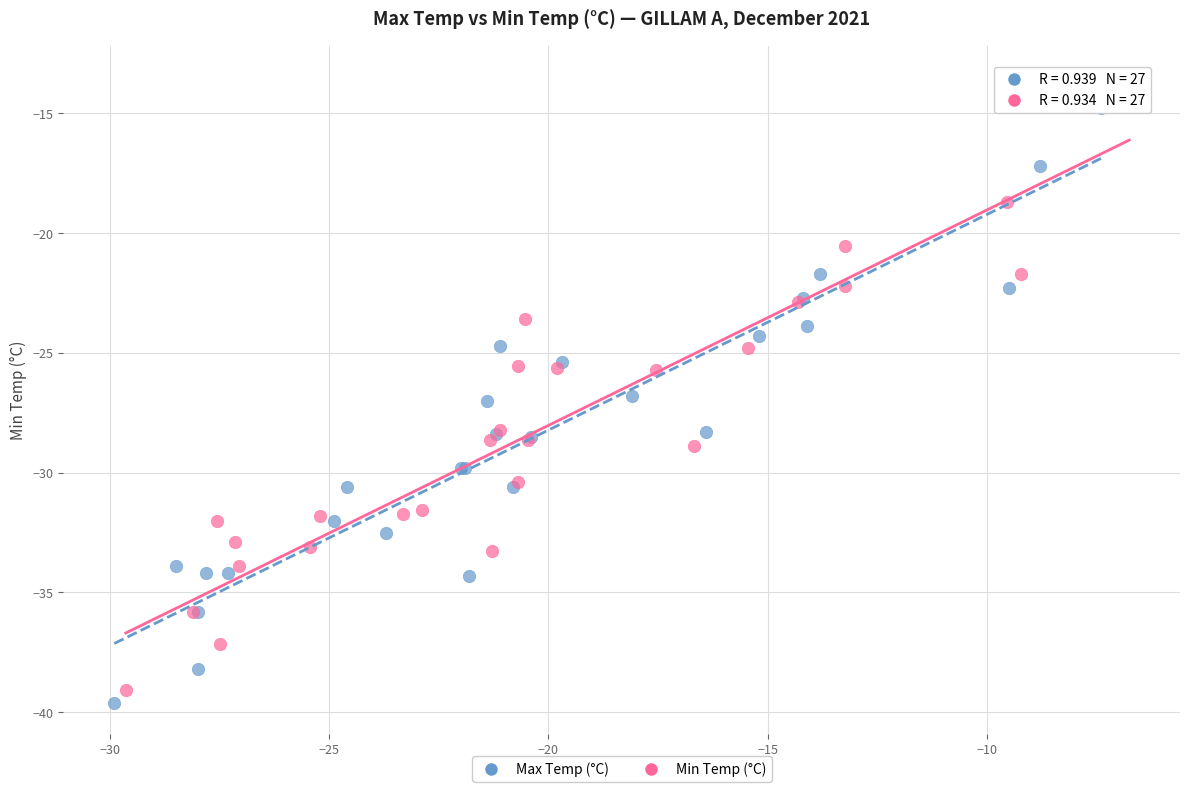

Which series has the largest Y range (max minus min)?

Min Temp (°C)